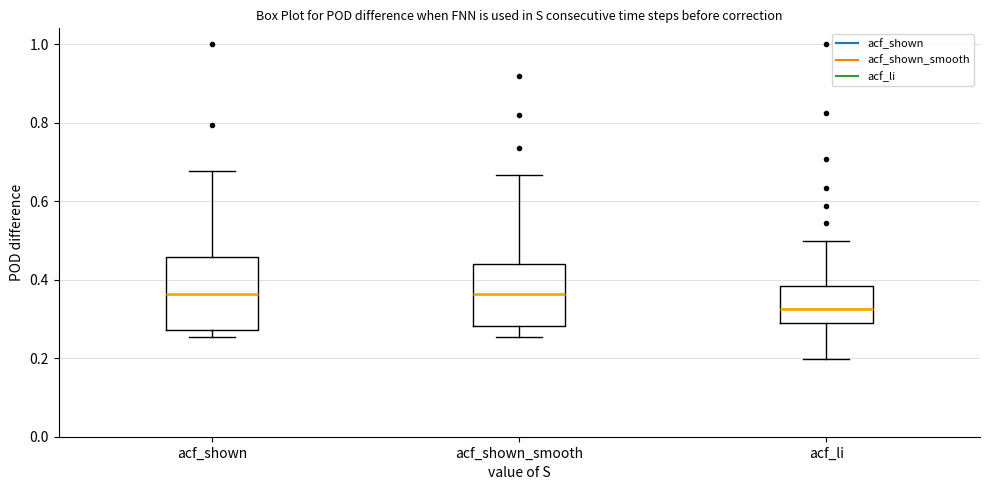

Which box is the tallest, from its lower edge to its upper edge?

acf_shown